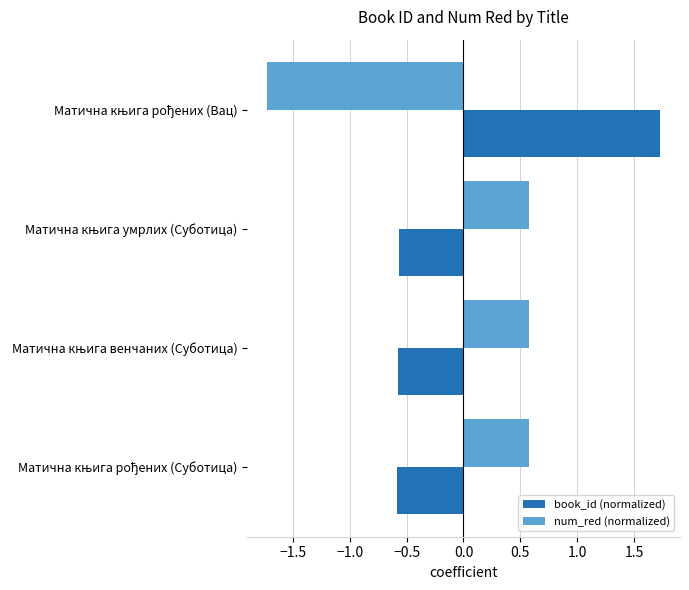

How many data points does each series have?

4